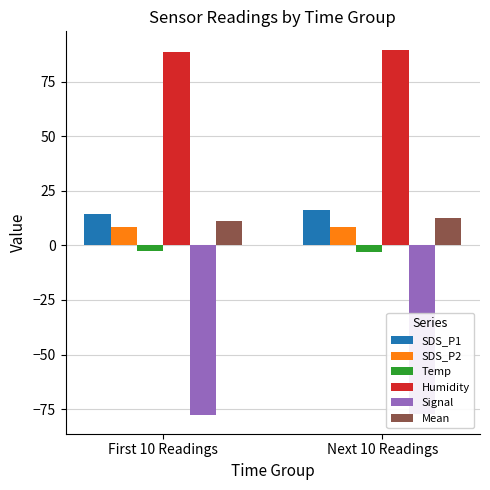

How many distinct data groups are displayed?

6